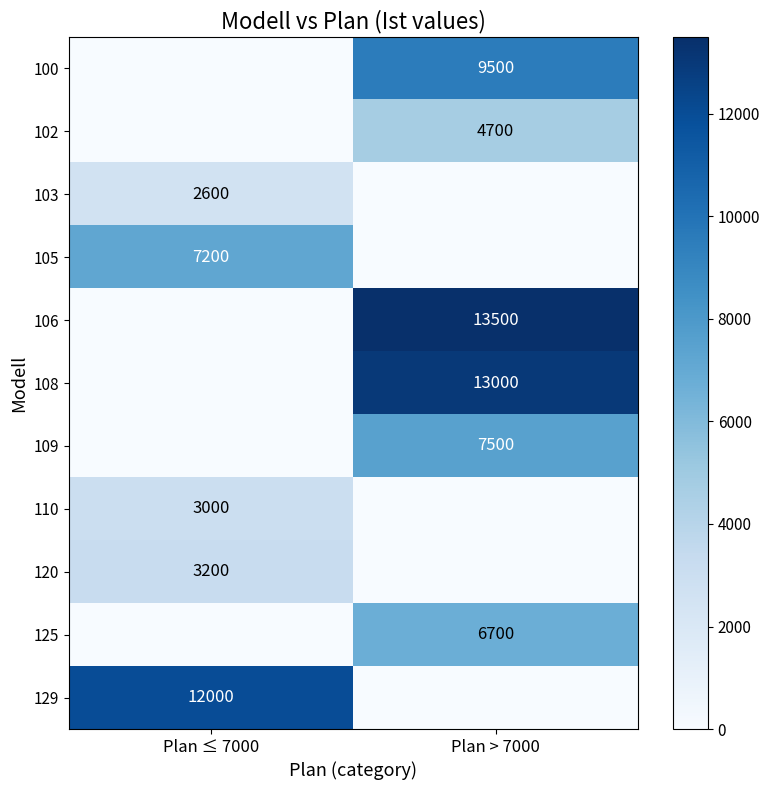

Which label corresponds to the smallest value in the chart?

Plan ≤ 7000